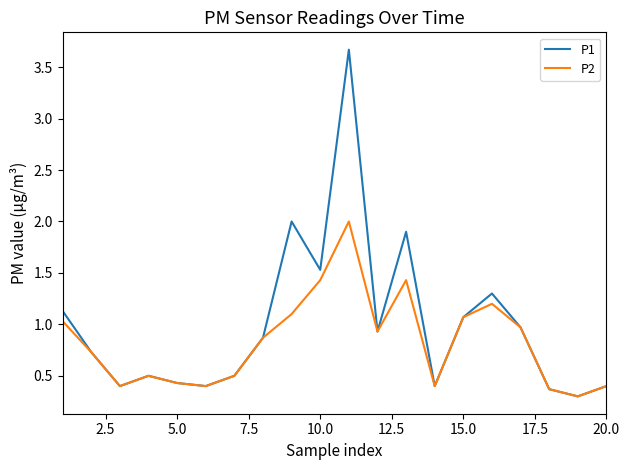

Rank the series by their average value, from lowest to highest.

P2, P1